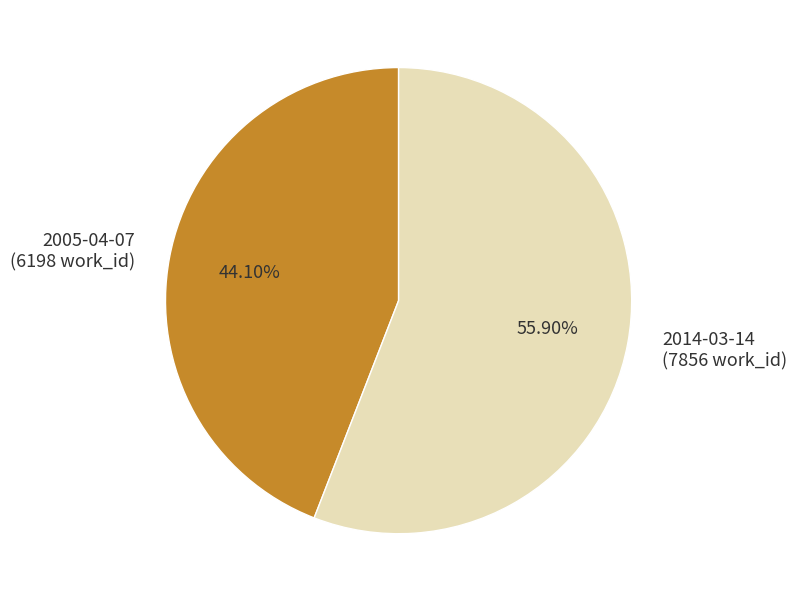

Is it true that 2005-04-07 is 44% of the pie?

True